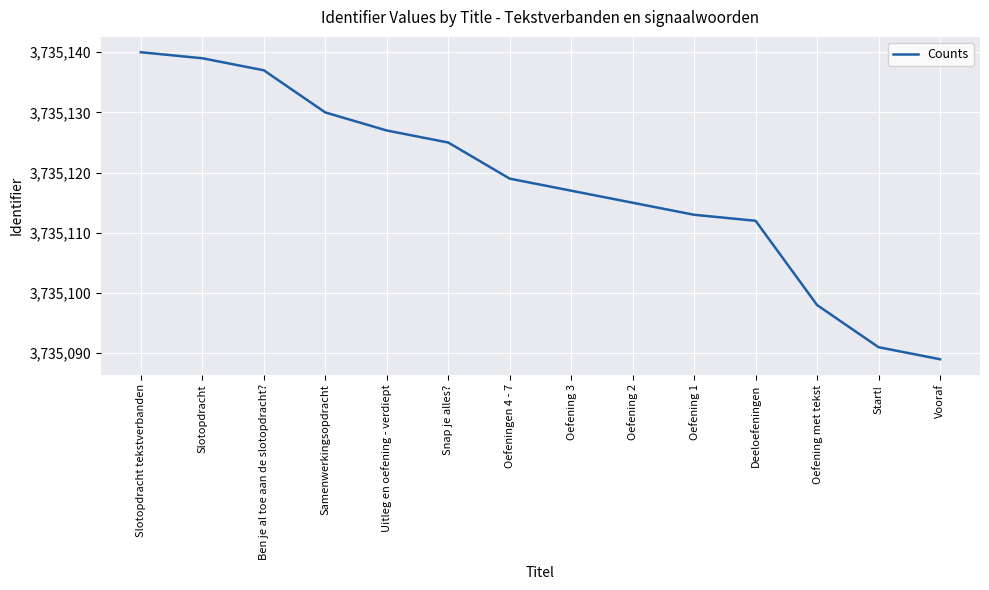

Reading right to left, extract all data points from this chart.

3735089	3735091	3735098	3735112	3735113	3735115	3735117	3735119	3735125	3735127	3735130	3735137	3735139	3735140